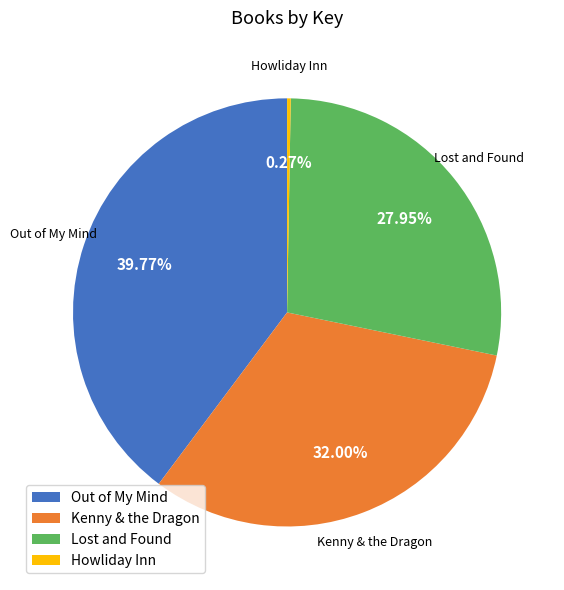

Does any single category account for the majority?

No